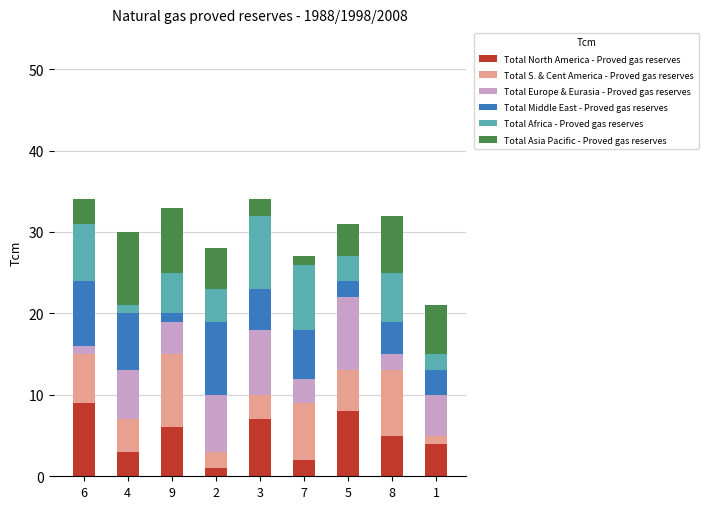

Is it true that Total North America - Proved gas reserves equals 2 at 7?

True